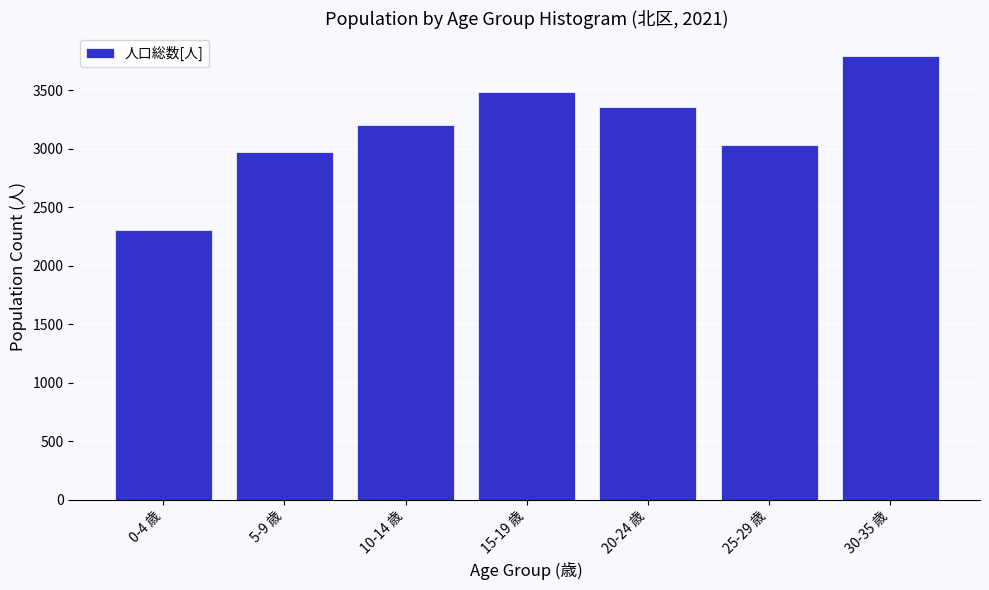

Reading right to left, transcribe all the data shown in this chart.

3795	3027	3351	3484	3198	2973	2301